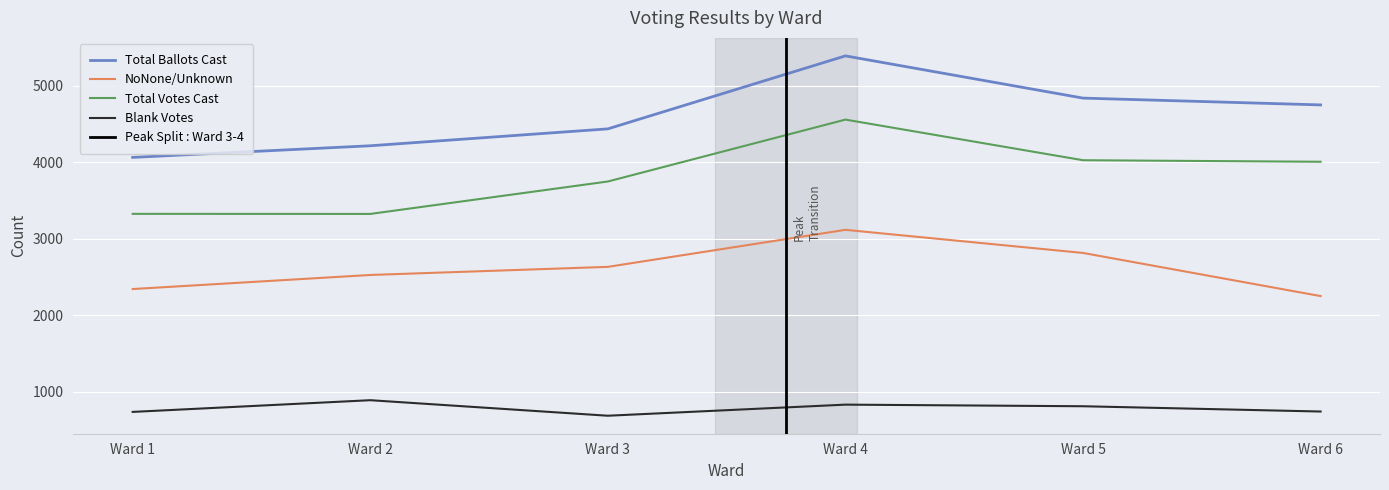

True or false: Total Votes Cast has more than 0 interior local peaks.

True